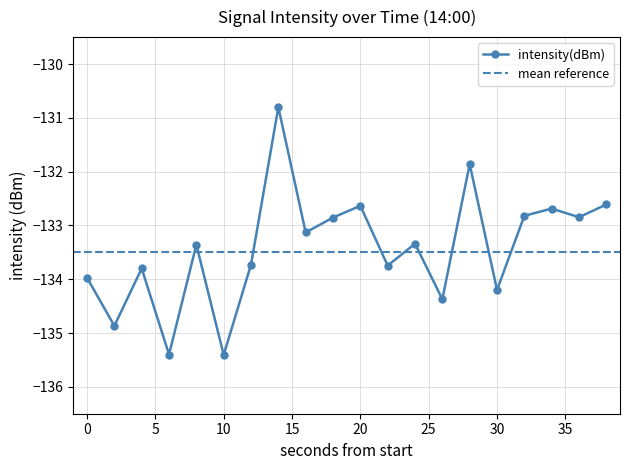

What is the change in value from 4 to 14?

+3.0